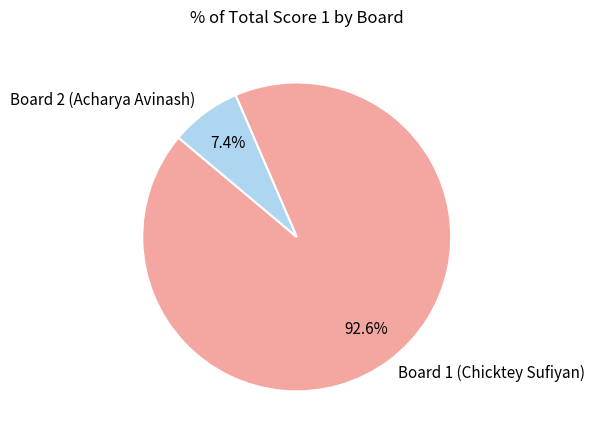

True or false: Board 2 (Acharya Avinash) accounts for 7% of the total.

True